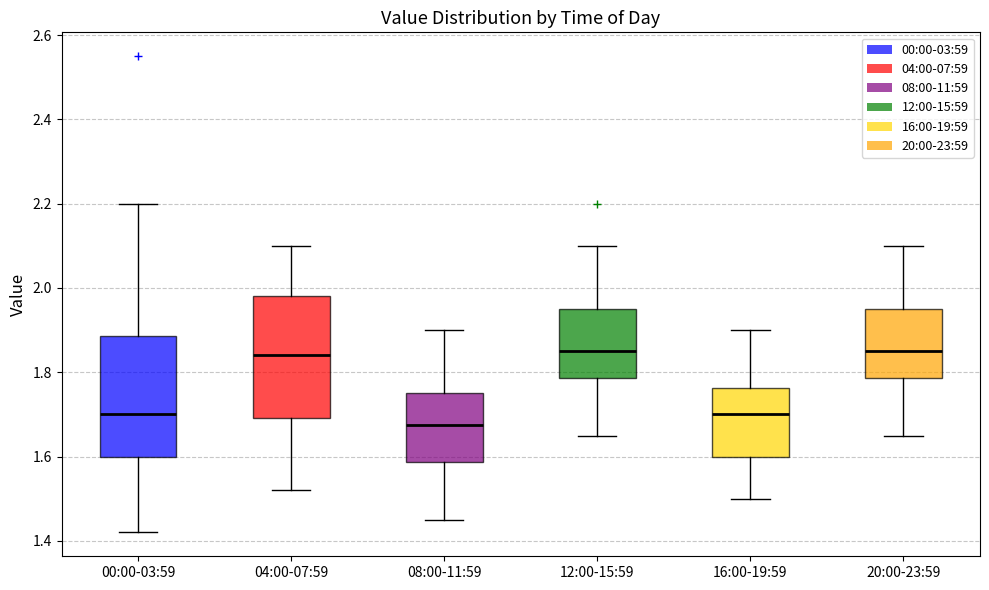

Which box has the lowest median line?

08:00-11:59